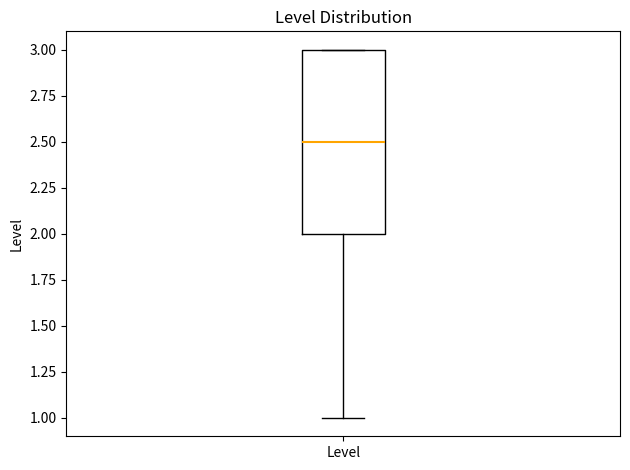

Where is the upper edge of the box for Level on the y-axis? The values are not printed on the chart, so give them approximately, as read against the axis.

3.0